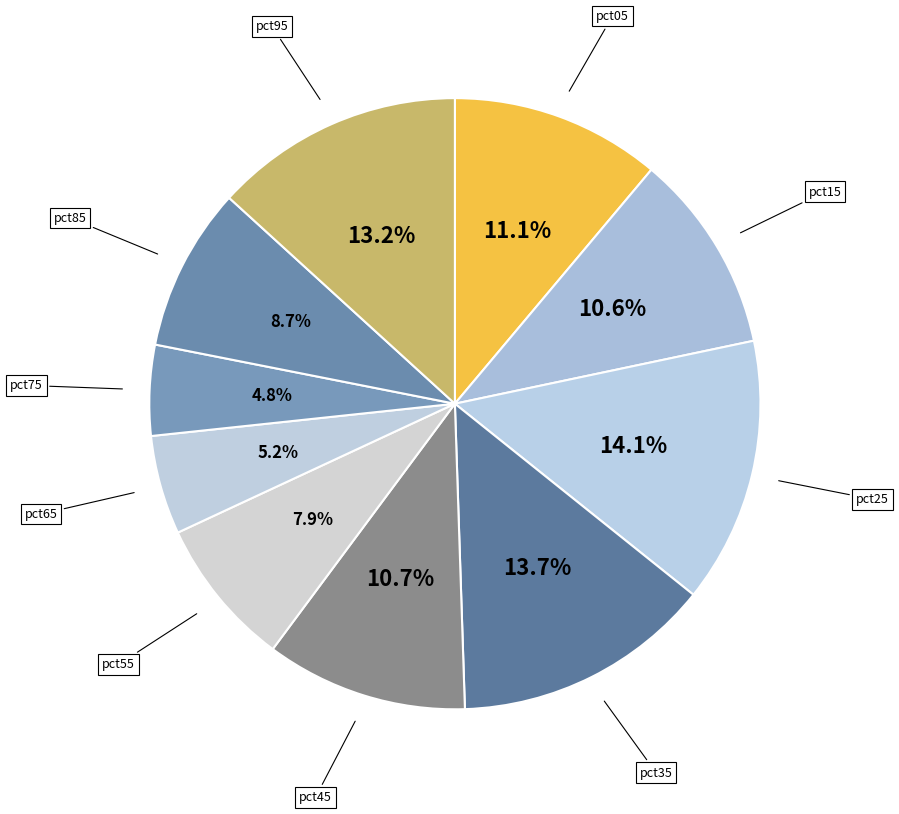

Count the number of slices in the pie.

10